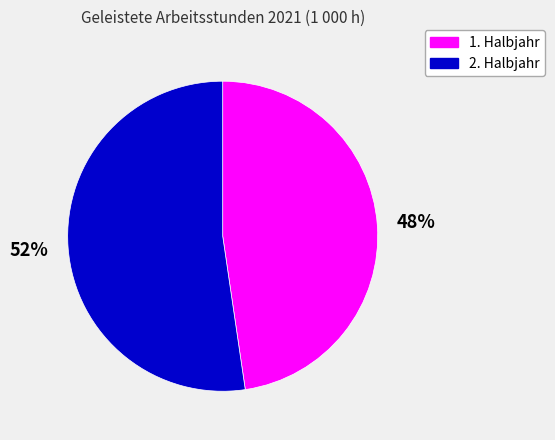

What percentage is the 1. Halbjahr slice, to the nearest percent?

48%